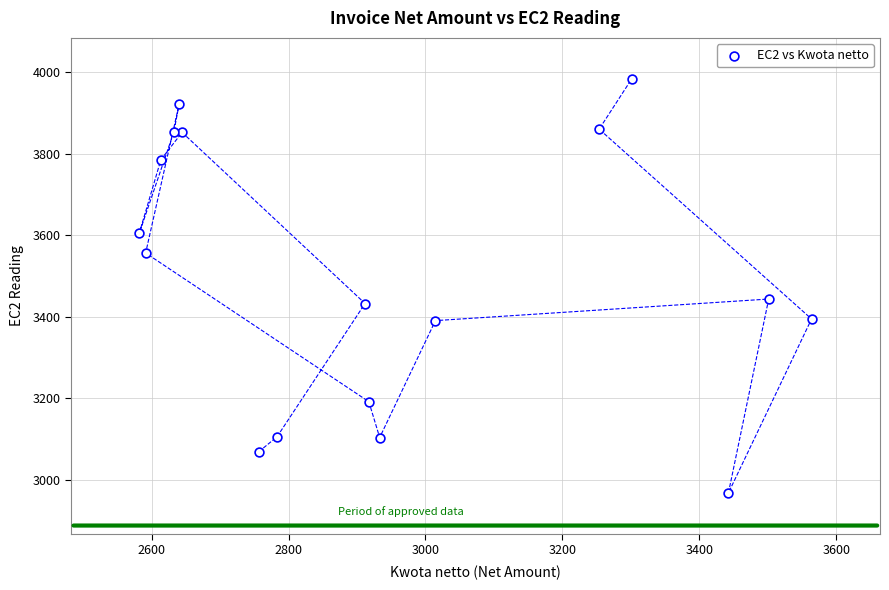

What is the range of Y values (max minus min)?

1017